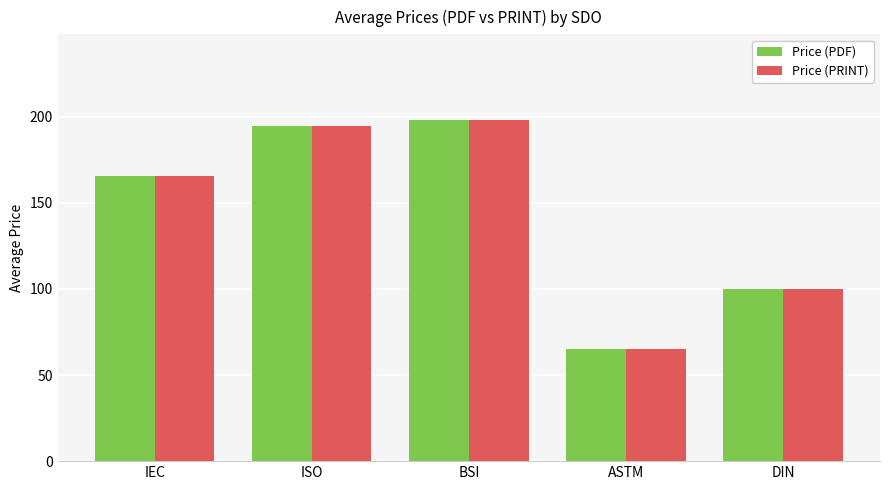

How many values in the Price (PRINT) series are below 165?

2